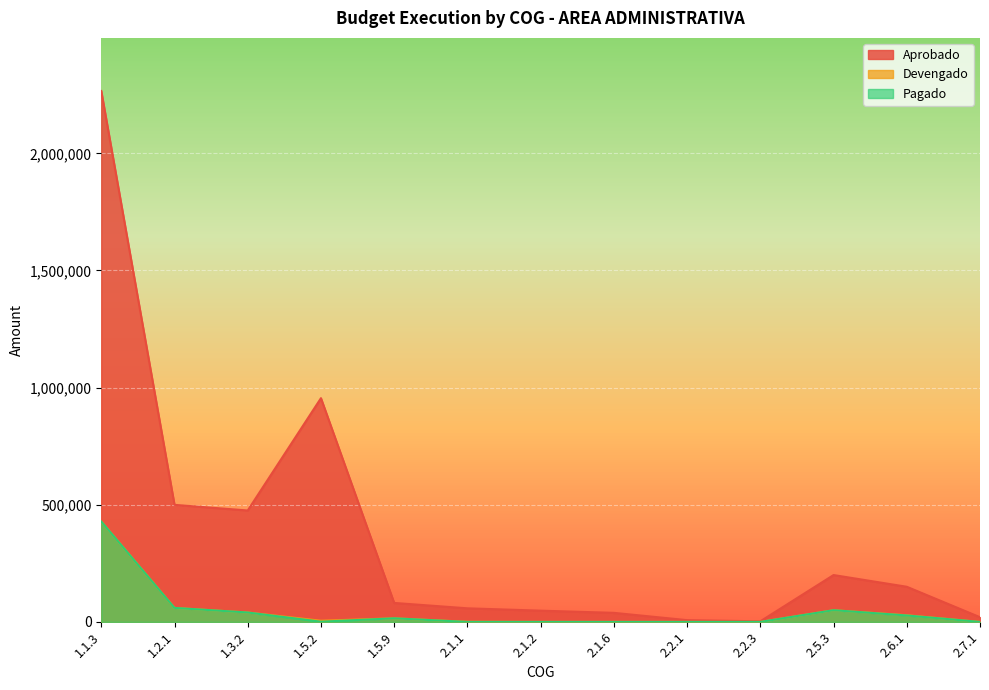

True or false: Pagado and Aprobado intersect in this chart.

False